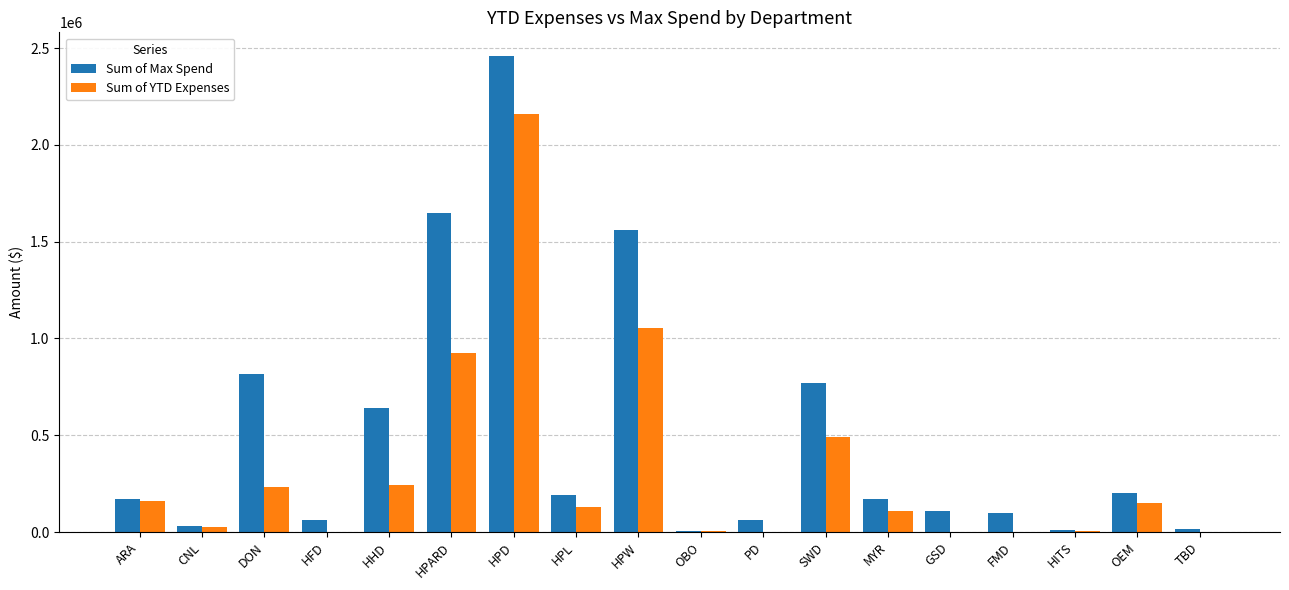

True or false: Sum of YTD Expenses has a value of 110465.0 at MYR.

True